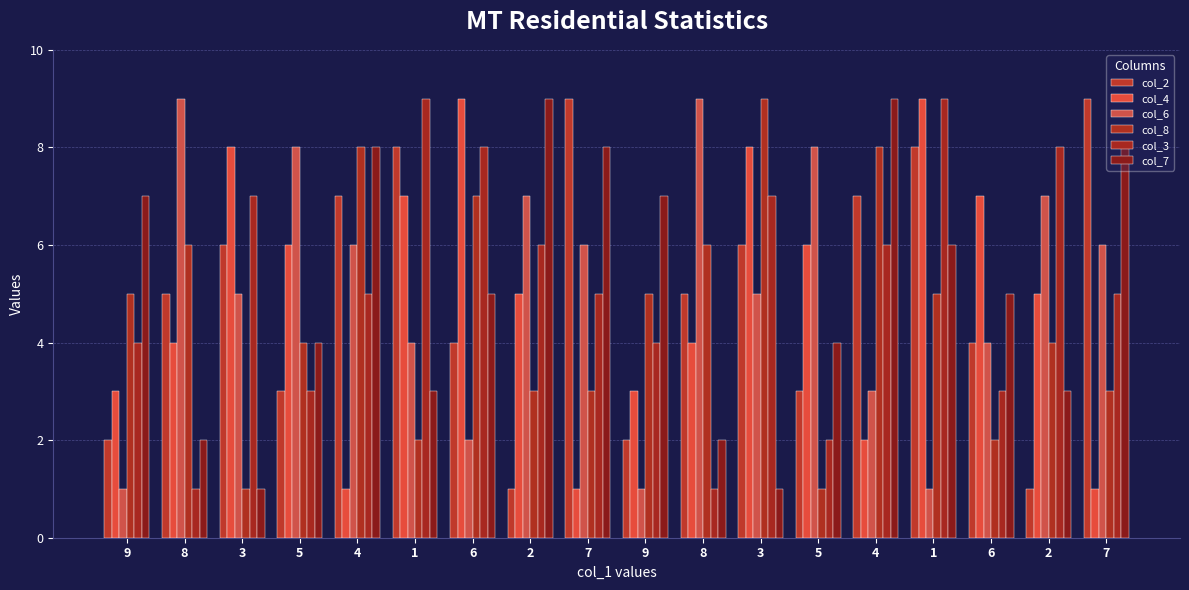

What is the smallest value displayed?

1